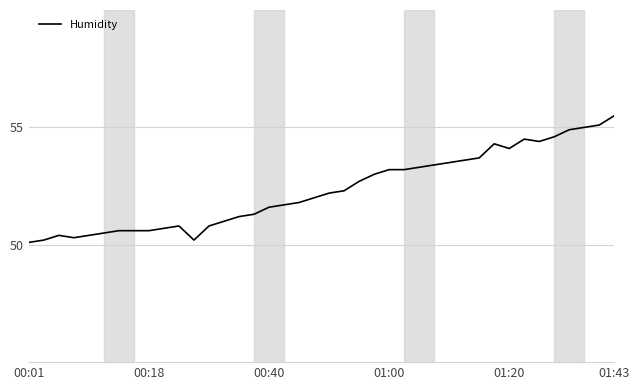

What is the maximum value shown in the chart?

55.5